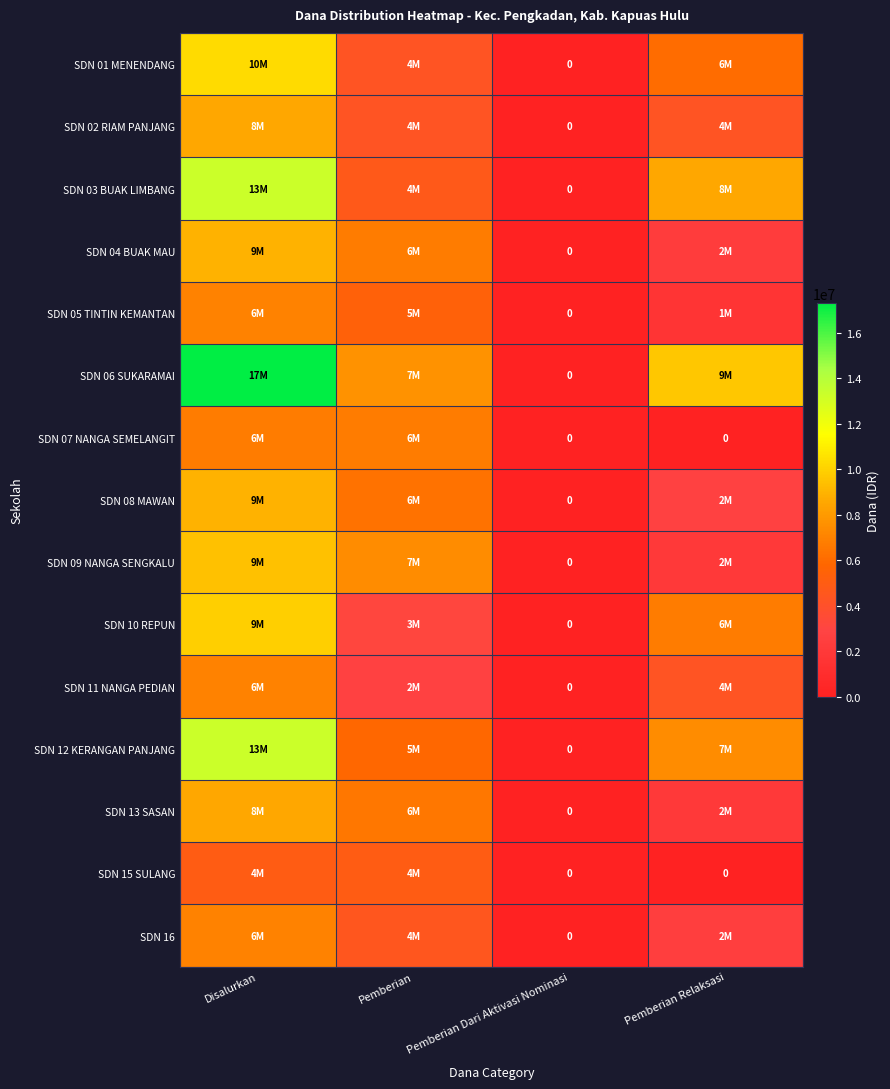

At which label is SDN 02 RIAM PANJANG closest to 4275000?

Pemberian